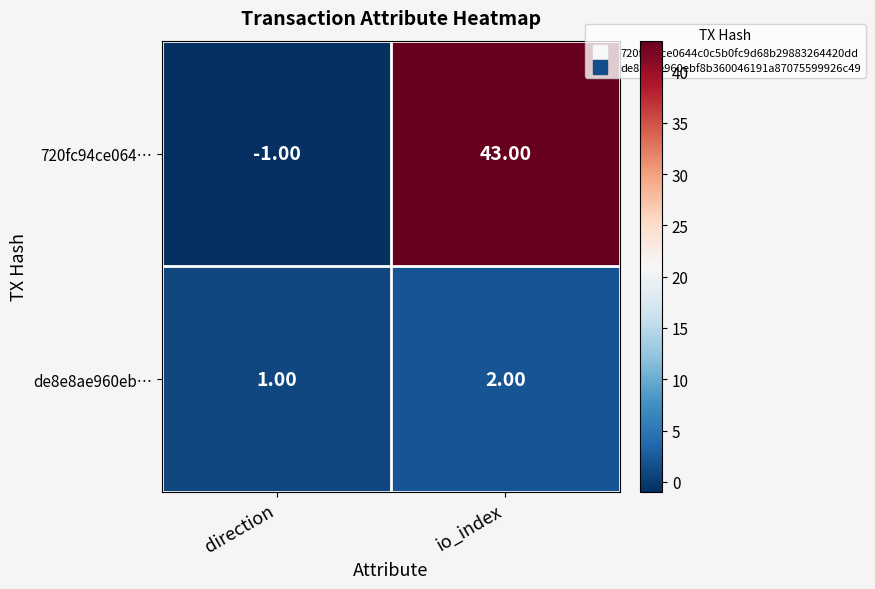

Where is 720fc94ce064… nearest to the value 21?

direction